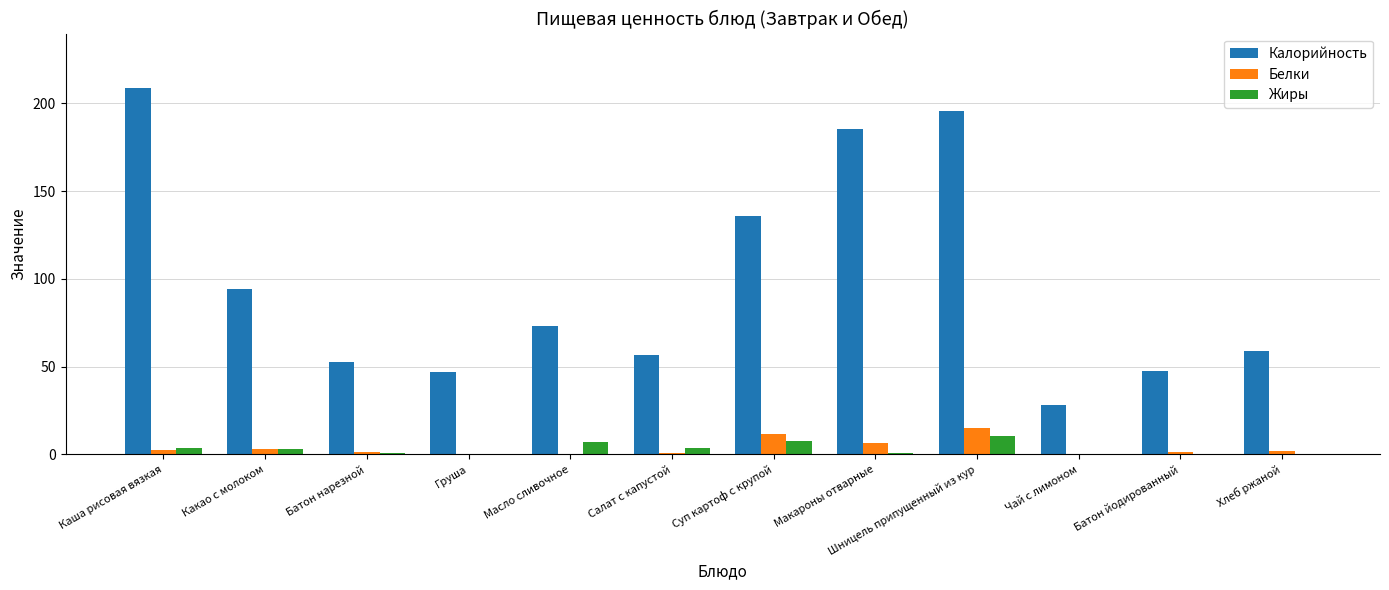

The value of Калорийность at Салат с капустой is 92.0. True or false?

False